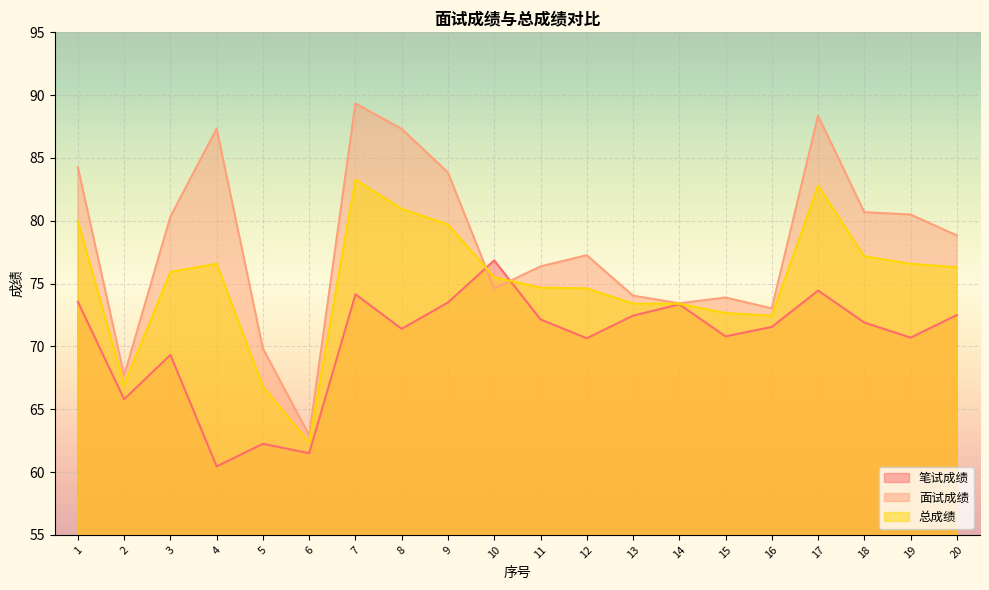

Where does the 面试成绩 series first go above 78?

1